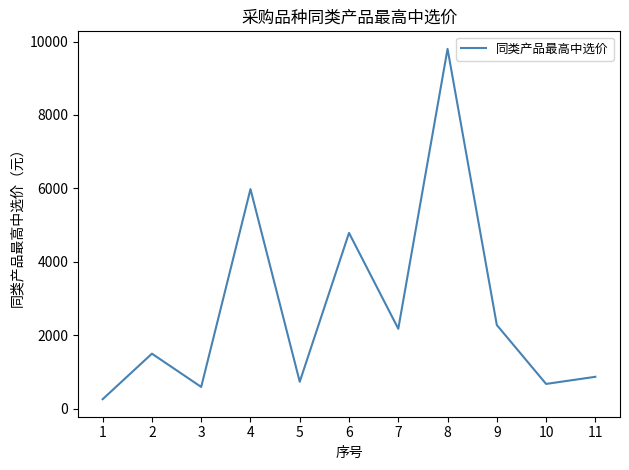

At which label is the value closest to 5030?

6